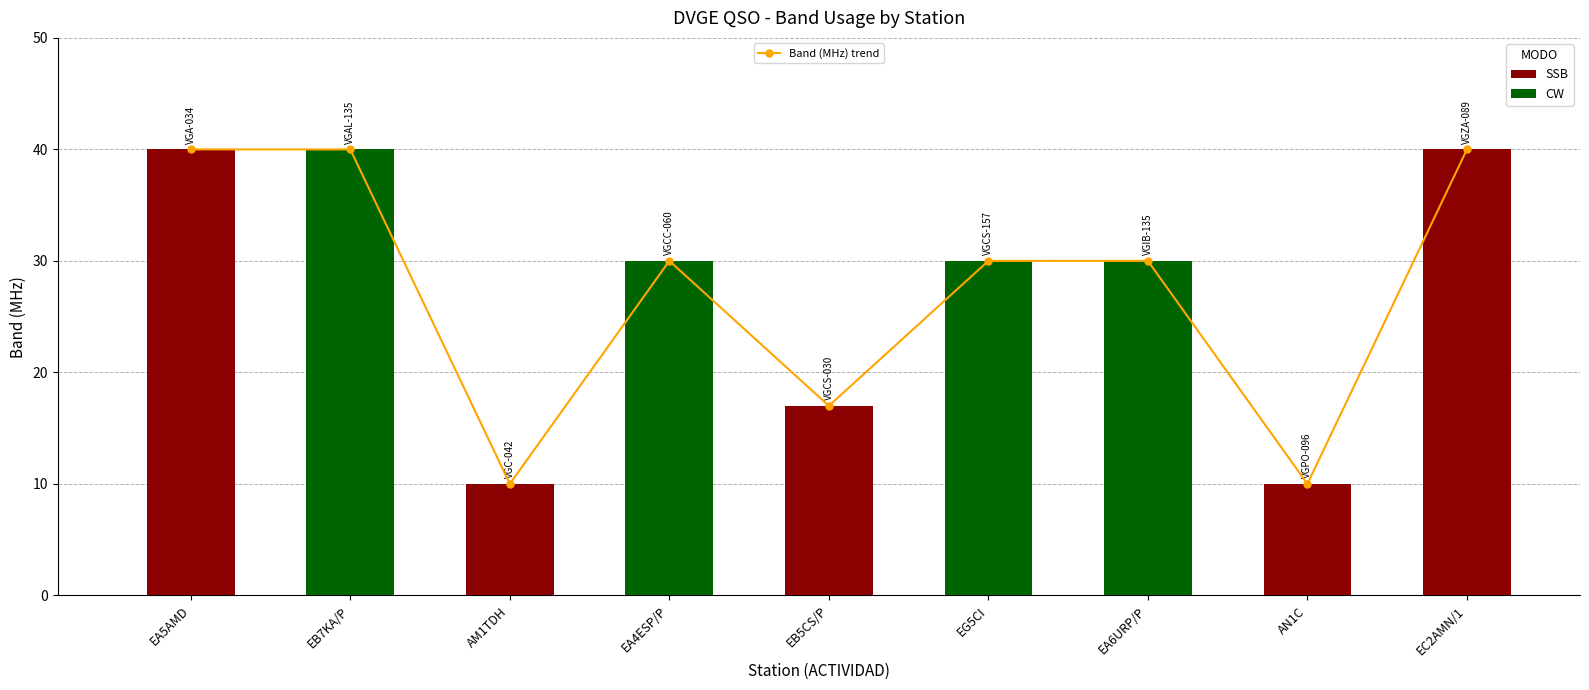

Does the chart contain any negative values?

No